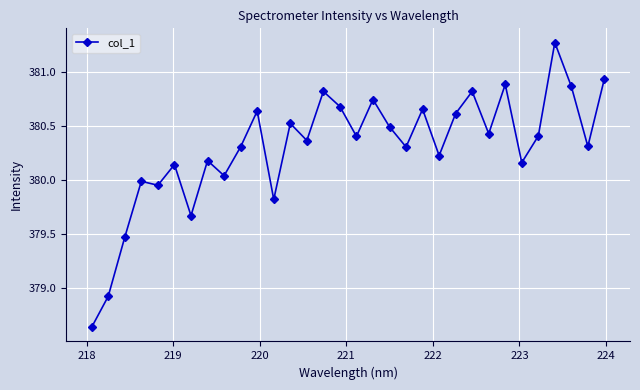

What is the maximum value shown in the chart?

381.3